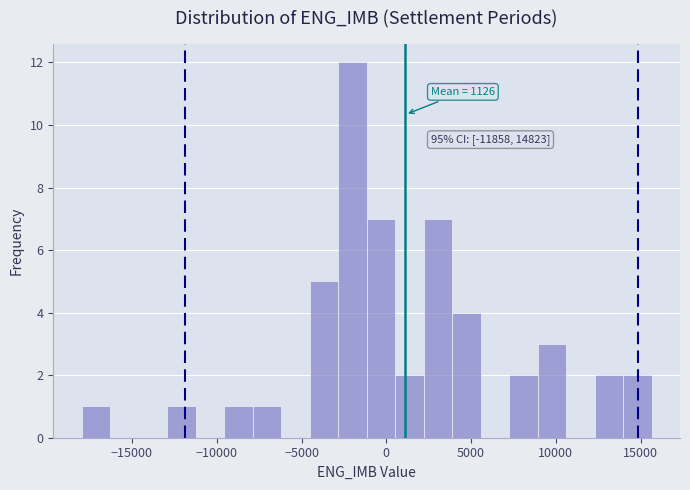

Around what value on the x-axis is the tallest bar? Give the approximate position of its centre, as read against the axis.

-2000